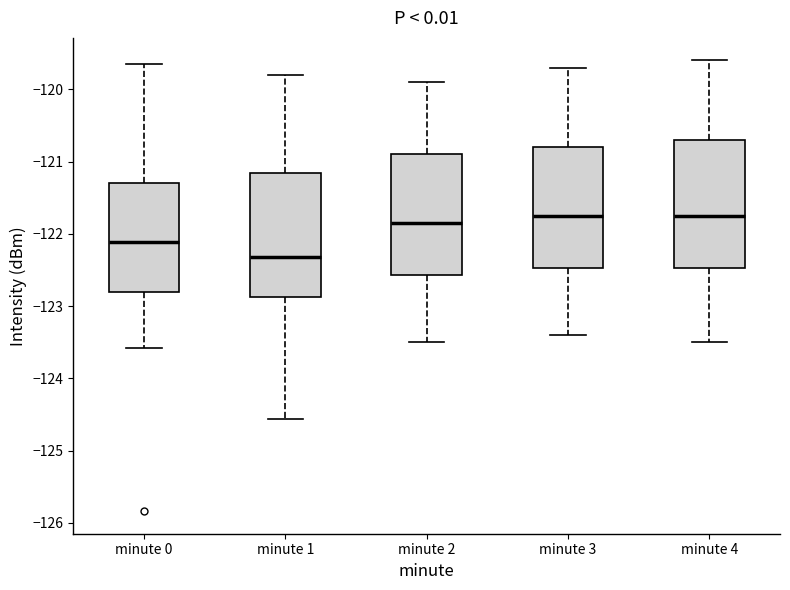

Reading left to right, transcribe this box plot: for each box, give where its median line is, the range the box spans, and where its two whiskers end, as read against the y-axis. The values are not printed on the chart, so give them approximately, as read against the axis.

minute 0: median -122.1, box -122.8 to -121.3, whiskers -123.6 to -119.6
minute 1: median -122.3, box -122.9 to -121.2, whiskers -124.6 to -119.8
minute 2: median -121.8, box -122.6 to -120.9, whiskers -123.5 to -119.9
minute 3: median -121.7, box -122.5 to -120.8, whiskers -123.4 to -119.7
minute 4: median -121.7, box -122.5 to -120.7, whiskers -123.5 to -119.6